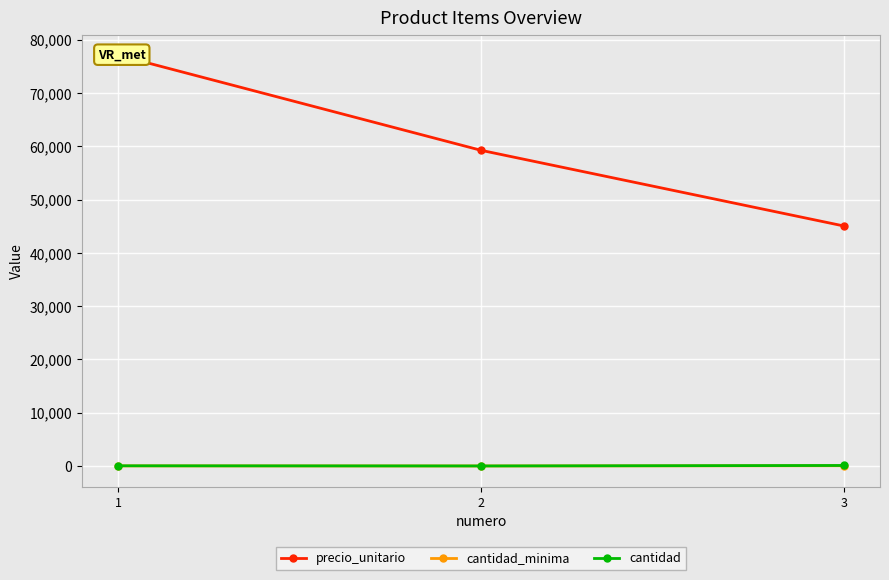

Is it true that cantidad equals 134 at 3?

False